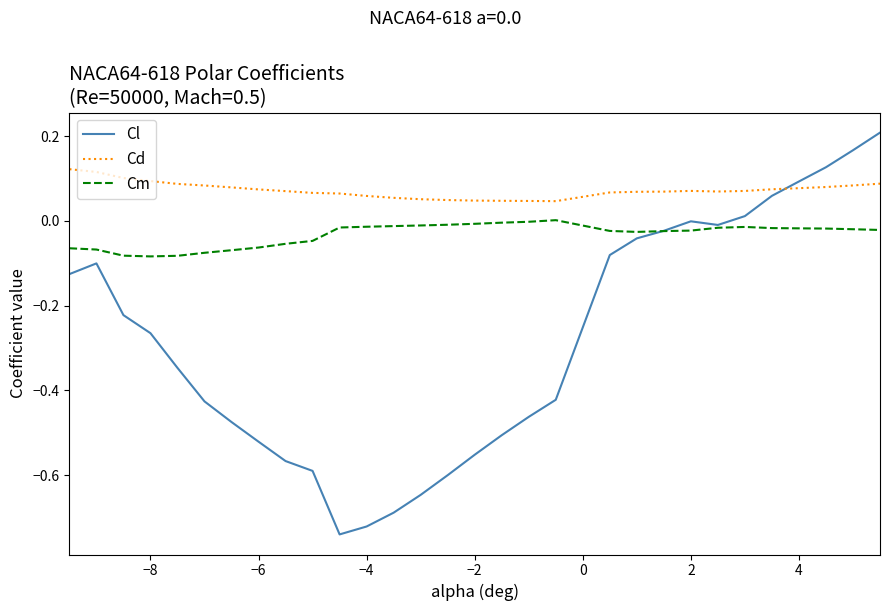

True or false: Cd and Cl cross at least once.

True